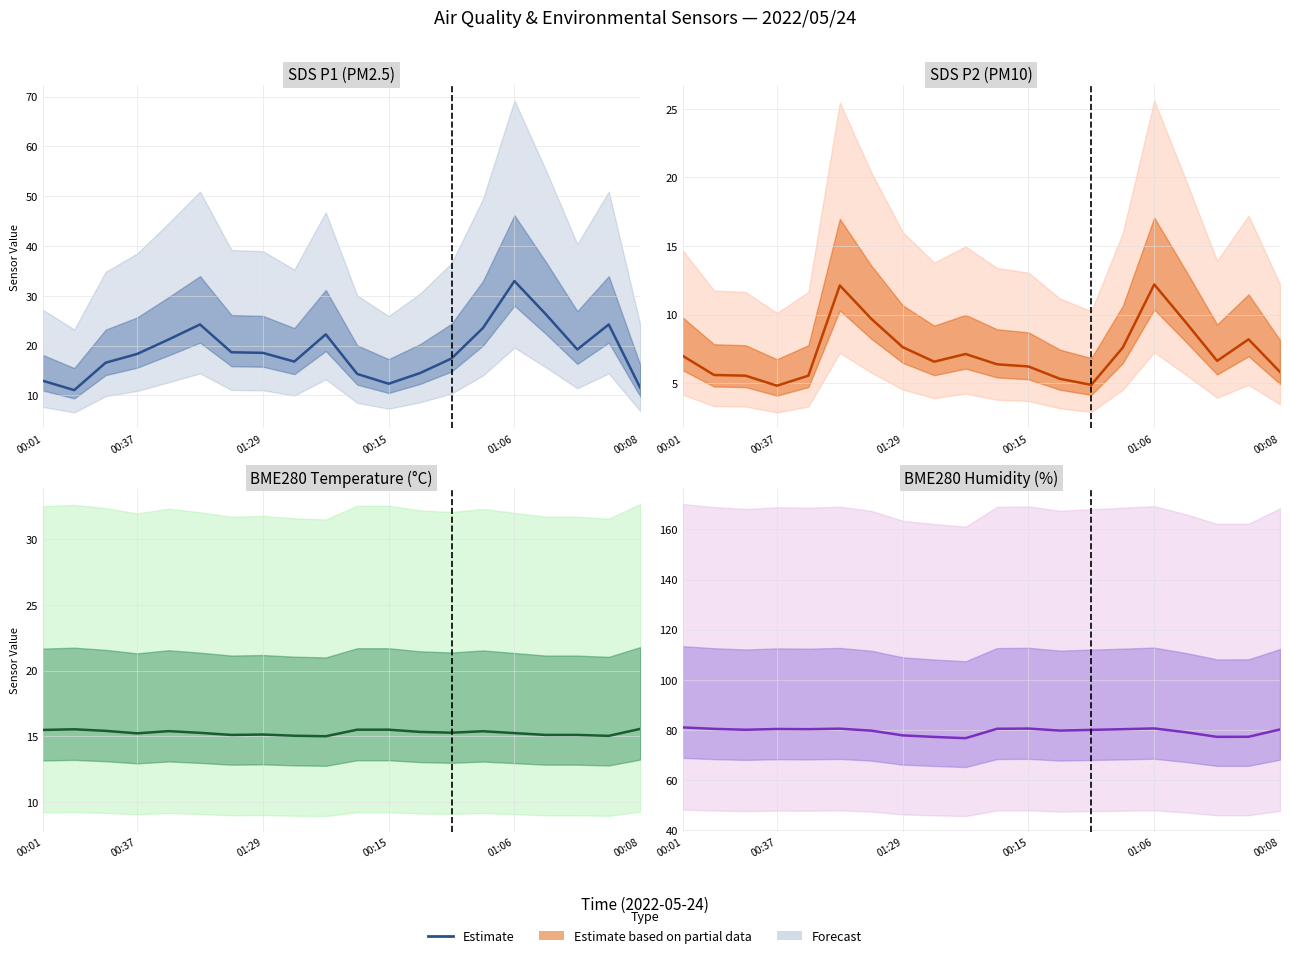

What is the approximate value at 01:06?

80.3